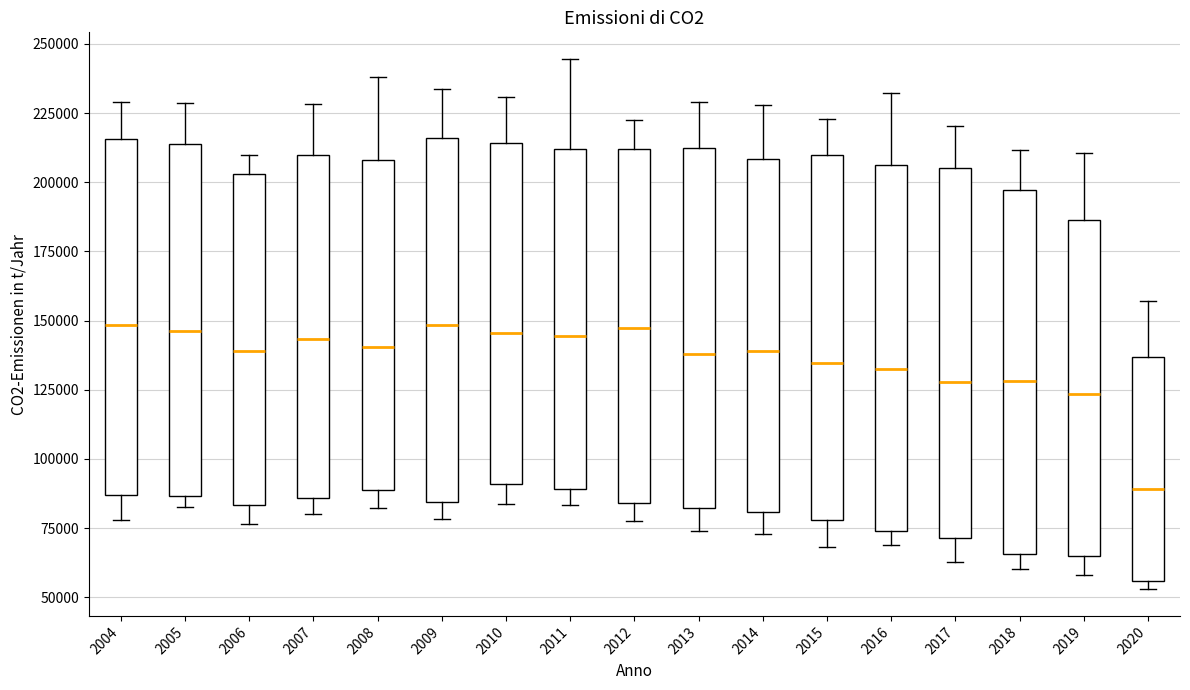

Reading left to right, transcribe this box plot: for each box, give where its median line is, the range the box spans, and where its two whiskers end, as read against the y-axis. The values are not printed on the chart, so give them approximately, as read against the axis.

2004: median 150000, box 85000 to 215000, whiskers 80000 to 230000
2005: median 145000, box 85000 to 215000, whiskers 85000 (just below the box's lower edge) to 230000
2006: median 140000, box 85000 to 205000, whiskers 75000 to 210000
2007: median 145000, box 85000 to 210000, whiskers 80000 to 230000
2008: median 140000, box 90000 to 210000, whiskers 80000 to 240000
2009: median 150000, box 85000 to 215000, whiskers 80000 to 235000
2010: median 145000, box 90000 to 215000, whiskers 85000 to 230000
2011: median 145000, box 90000 to 210000, whiskers 85000 to 245000
2012: median 145000, box 85000 to 210000, whiskers 80000 to 225000
2013: median 140000, box 80000 to 215000, whiskers 75000 to 230000
2014: median 140000, box 80000 to 210000, whiskers 75000 to 230000
2015: median 135000, box 80000 to 210000, whiskers 70000 to 225000
2016: median 135000, box 75000 to 205000, whiskers 70000 to 230000
2017: median 130000, box 70000 to 205000, whiskers 65000 to 220000
2018: median 130000, box 65000 to 195000, whiskers 60000 to 210000
2019: median 125000, box 65000 to 185000, whiskers 60000 to 210000
2020: median 90000, box 55000 to 135000, whiskers 55000 (just below the box's lower edge) to 155000